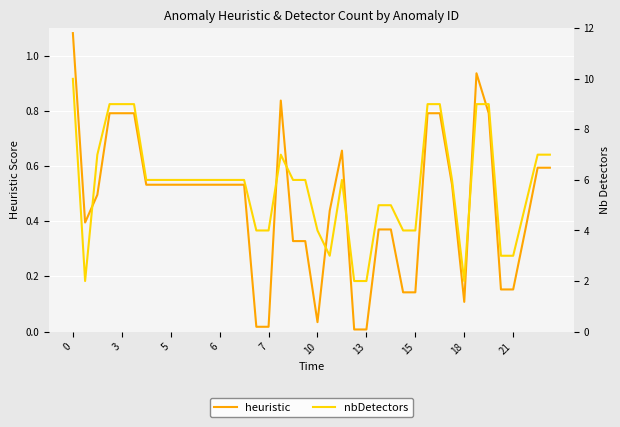

True or false: heuristic has a value of 0.0 at 13.

True